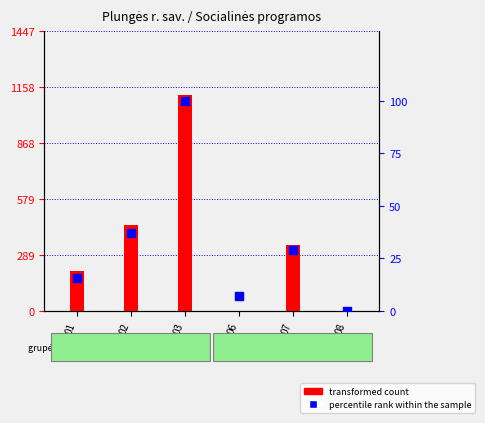

What is the ratio of the value at 06 to the value at 01?

0.4